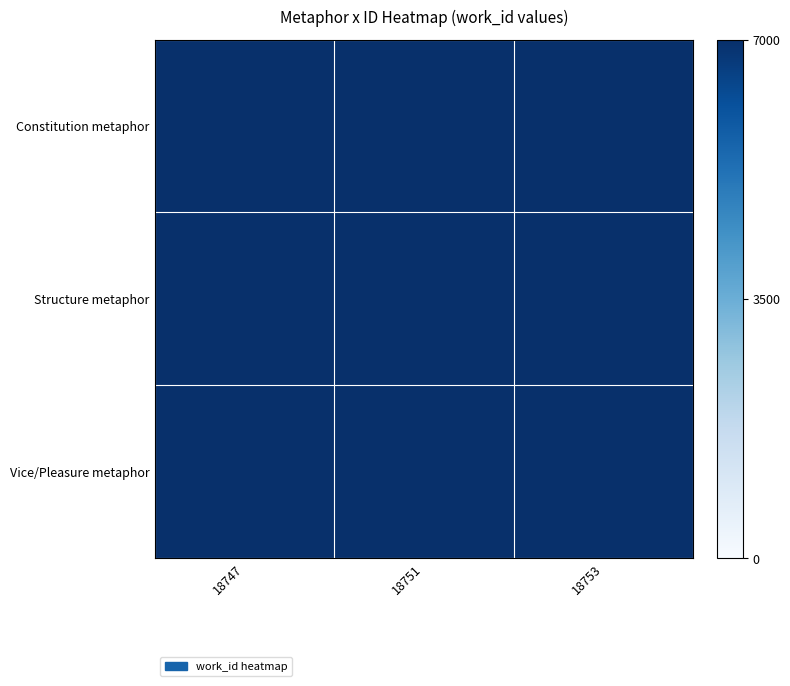

Reading left to right, extract all data points from this chart.

Constitution metaphor: 18747=7456.0	18751=7431.4	18753=7322.0
Structure metaphor: 18747=7255.3	18751=7456.0	18753=7034.0
Vice/Pleasure metaphor: 18747=6985.0	18751=7389.1	18753=7456.0